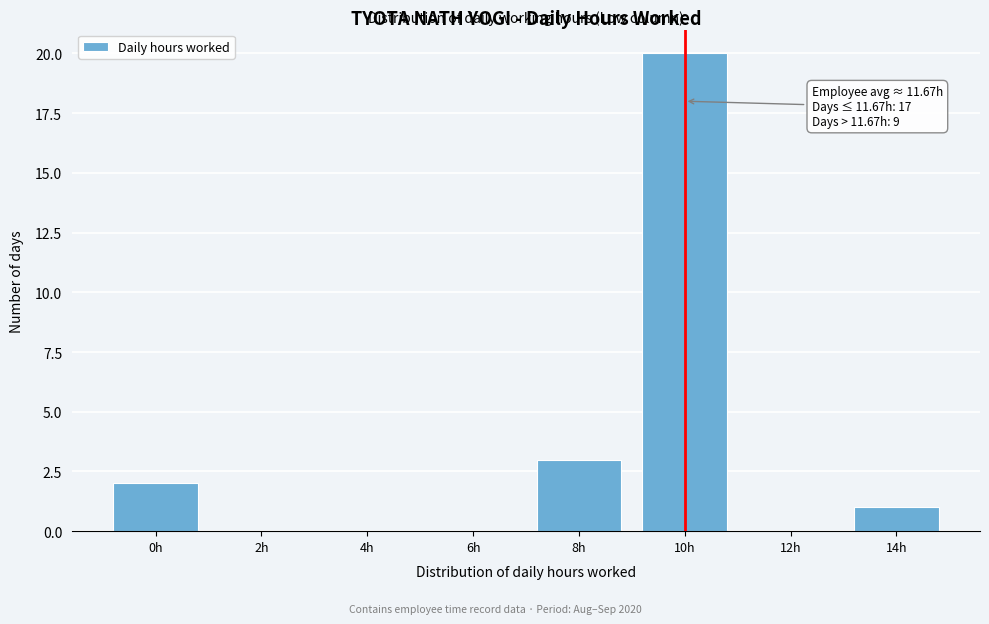

Reading right to left, what are all the values shown in this chart?

14h=1	12h=0	10h=20	8h=3	6h=0	4h=0	2h=0	0h=2